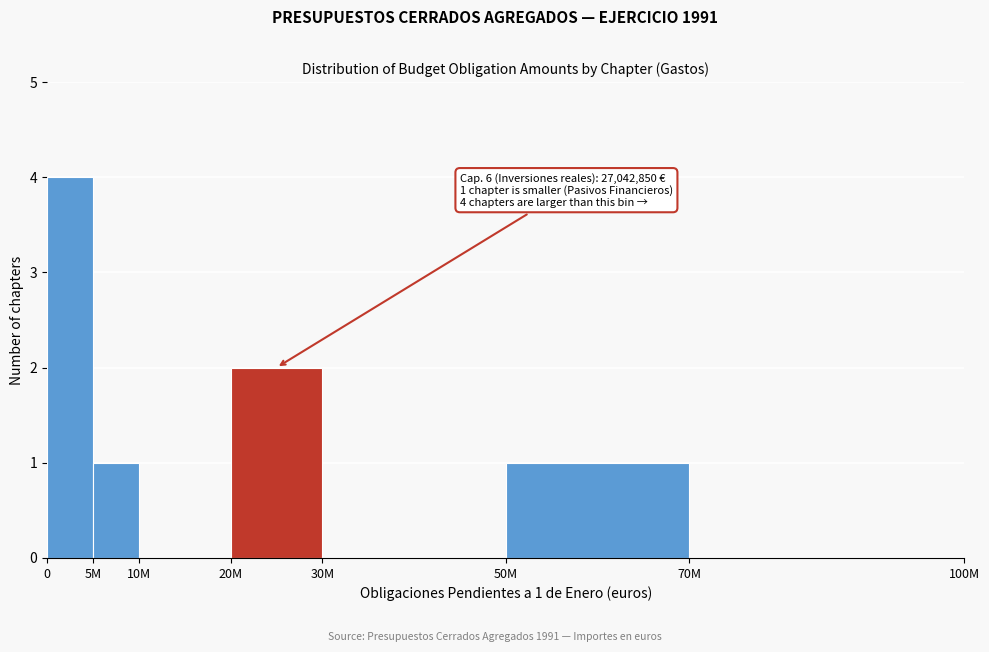

Reading left to right, what are all the values shown in this chart?

0=4	5M=1	10M=0	20M=2	30M=0	50M=1	70M=0